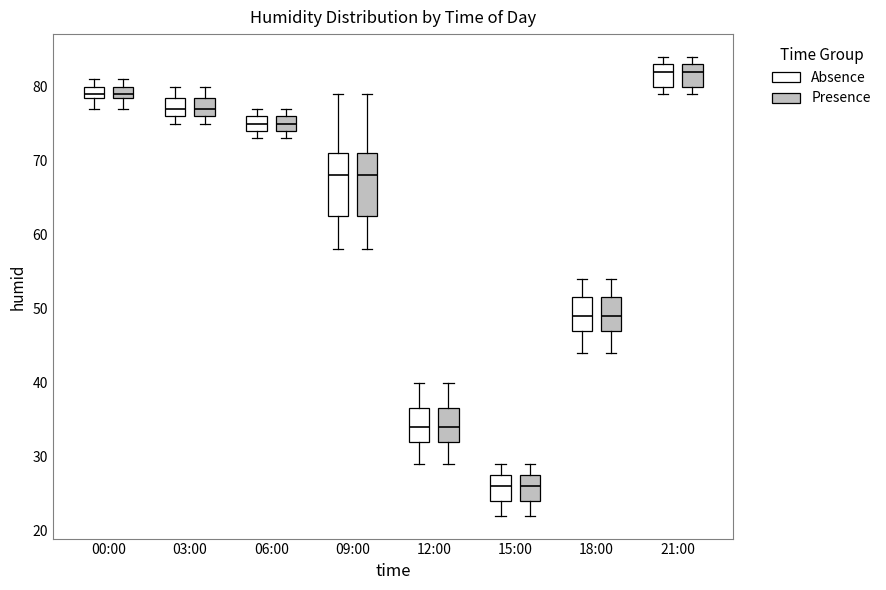

Where is the lower edge of the box for 15:00 (Presence) on the y-axis? The values are not printed on the chart, so give them approximately, as read against the axis.

24